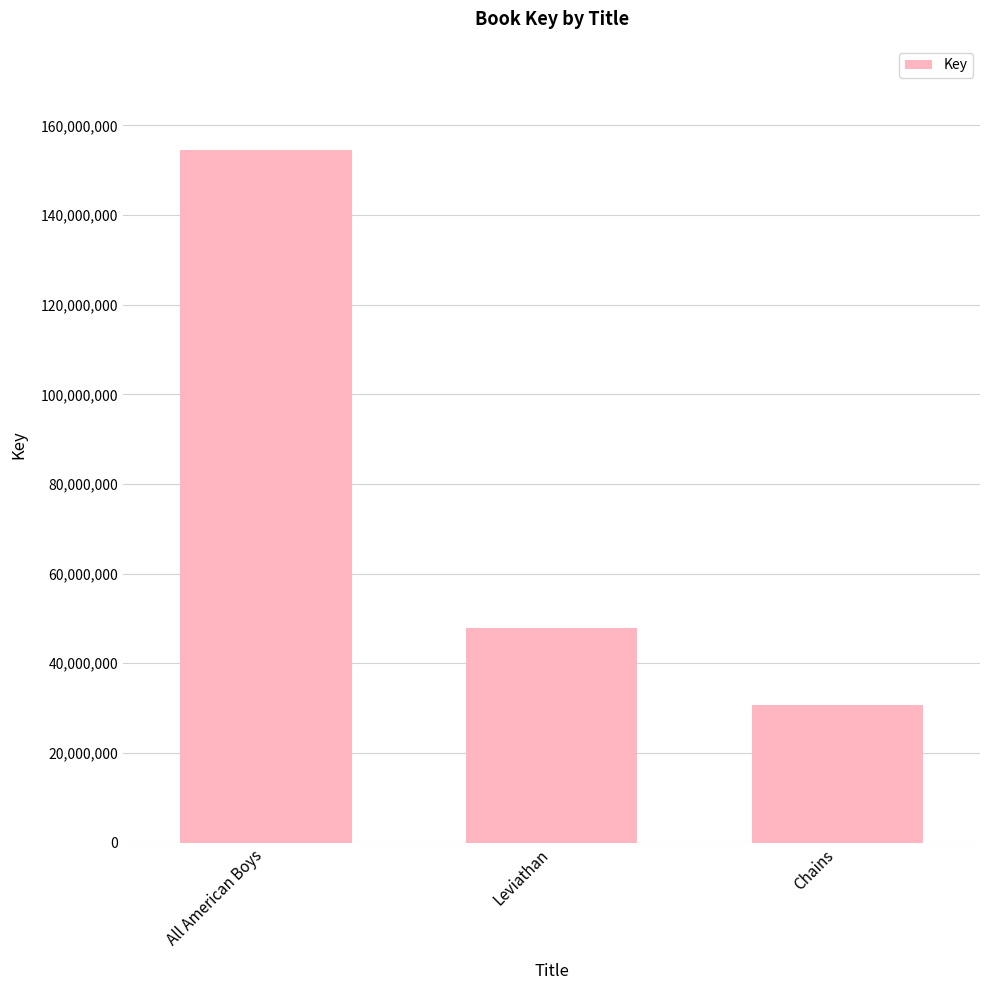

What is the value of the 2nd bar from the left?

47860103